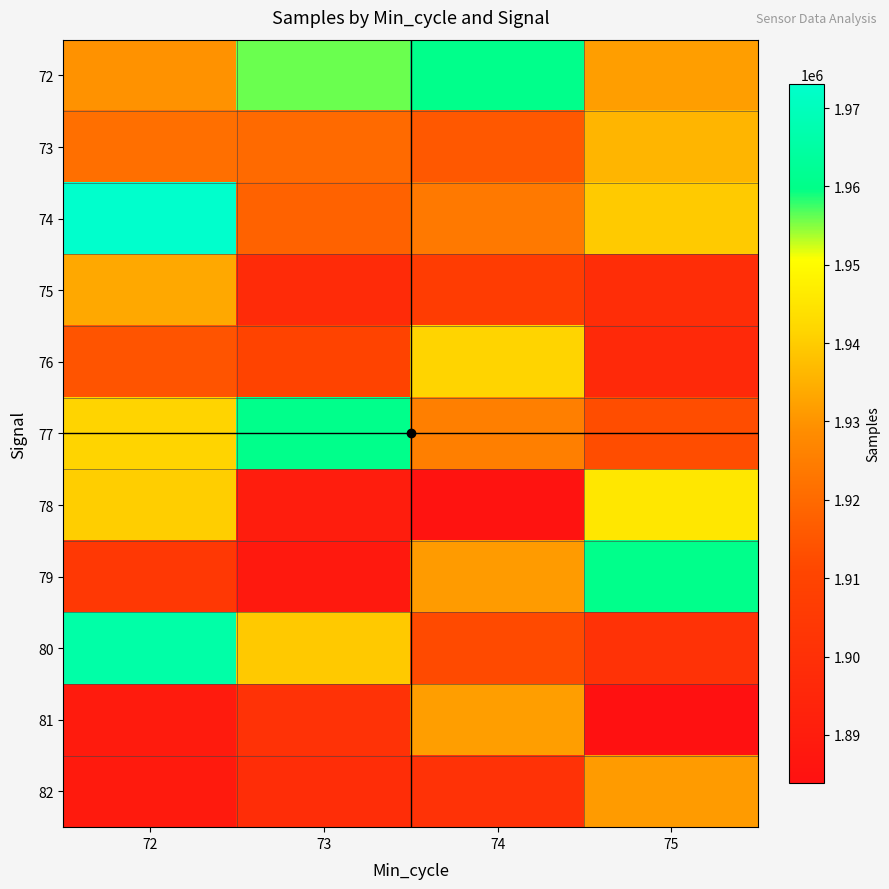

At 74, list the series in order from smallest to largest.

78, 82, 75, 80, 73, 74, 77, 79, 81, 76, 72